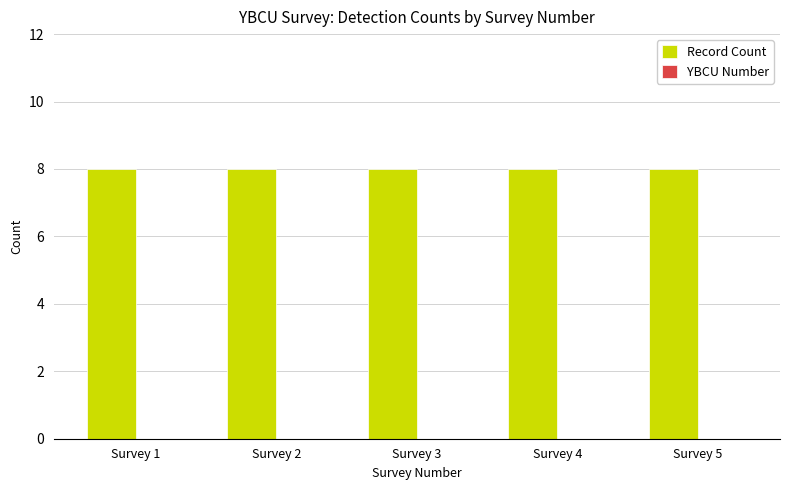

Which category has the highest value in the YBCU Number series?

Survey 1